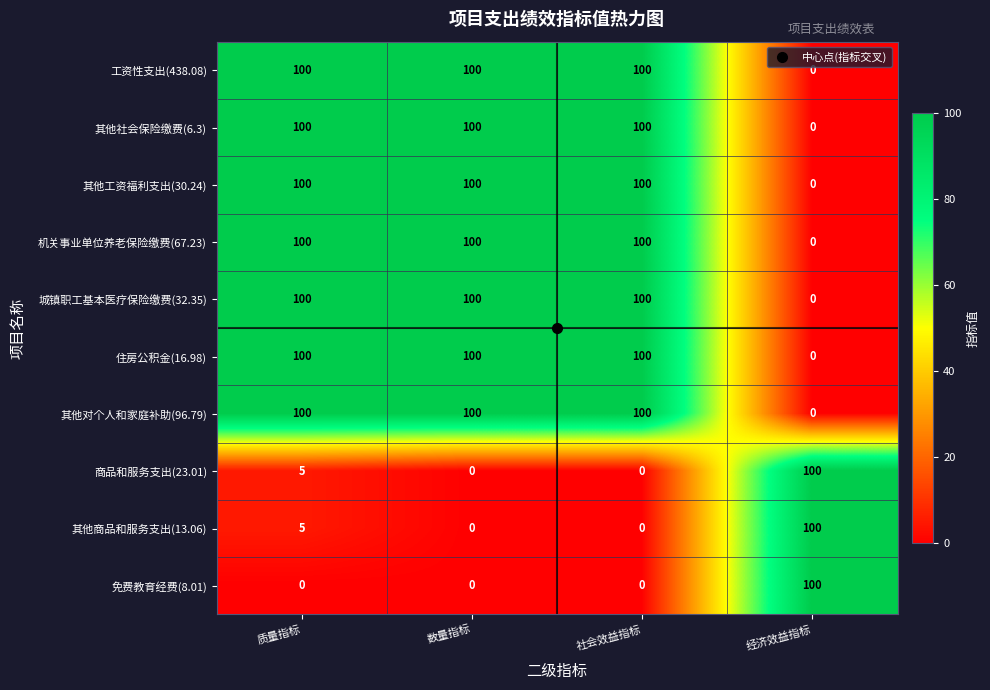

How many categories are shown in the chart?

4